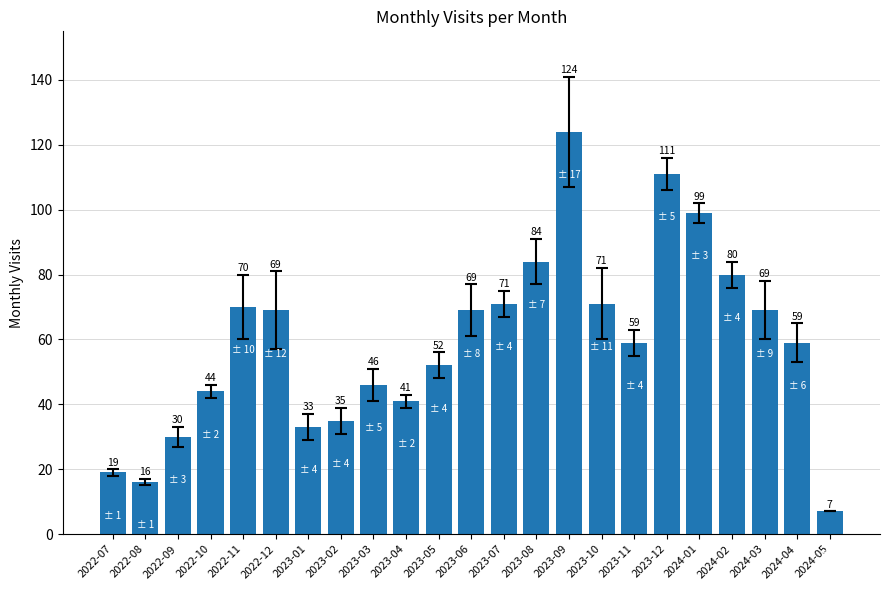

What is the value of the 2nd bar from the left?

16